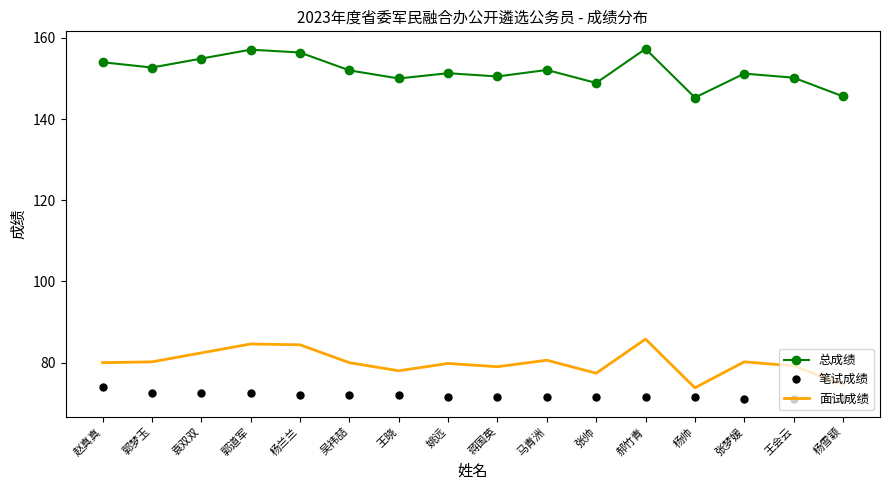

What position from the left is 吴祎喆?

6